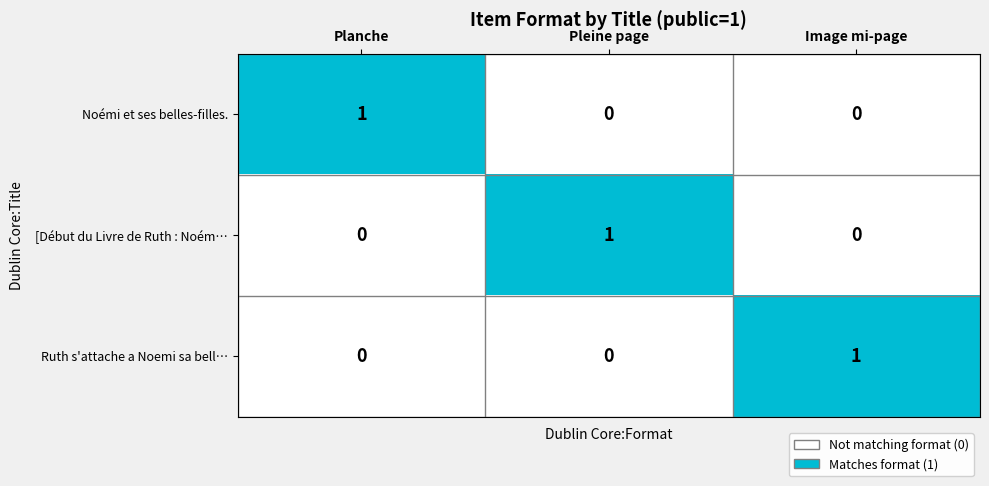

Count the Ruth s'attache a Noemi sa bell… values in the range 0 to 1.

3